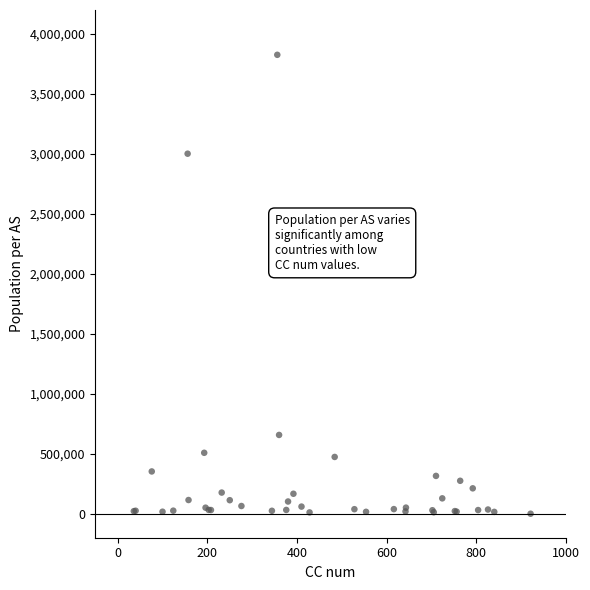

What Y value in the scatter plot is closest to 1913203?

3001896